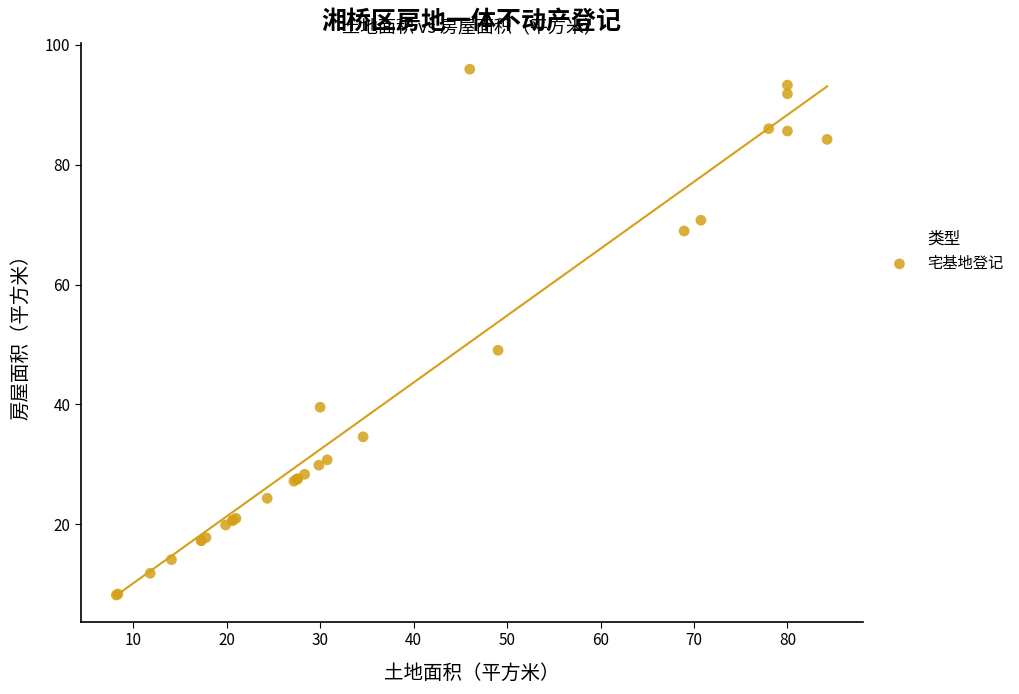

What Y value in the scatter plot is closest to 52?

49.0